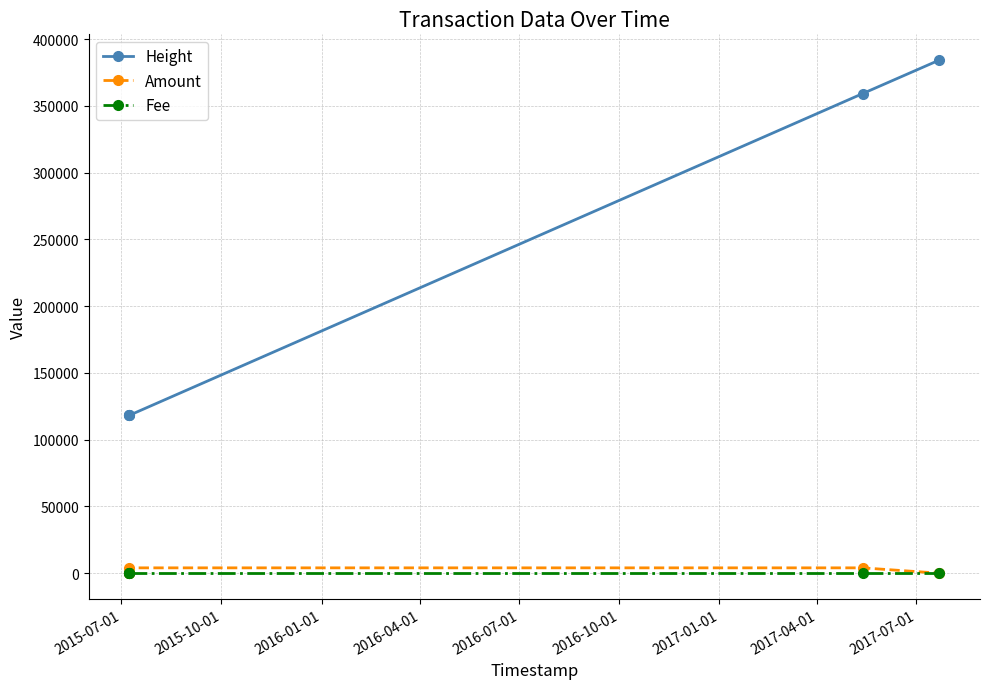

What are all the series names shown in the legend?

Height, Amount, Fee